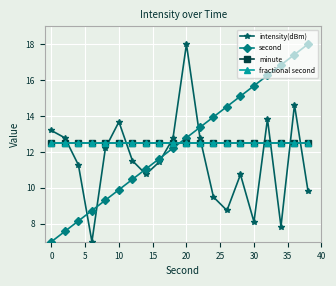

Which series has the largest total across all categories?

second